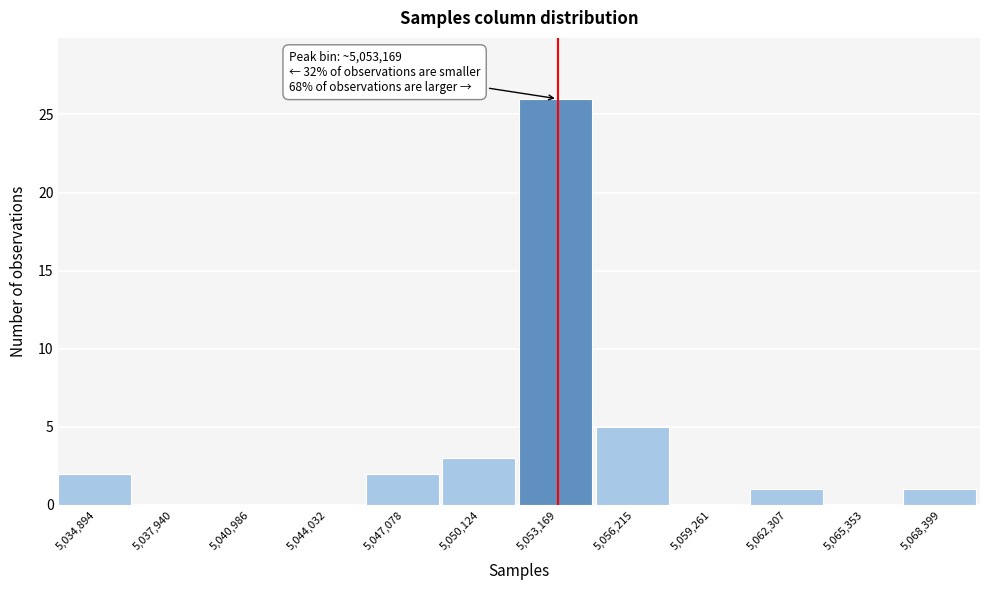

Which range on the x-axis has the tallest bar?

5051500 to 5054500